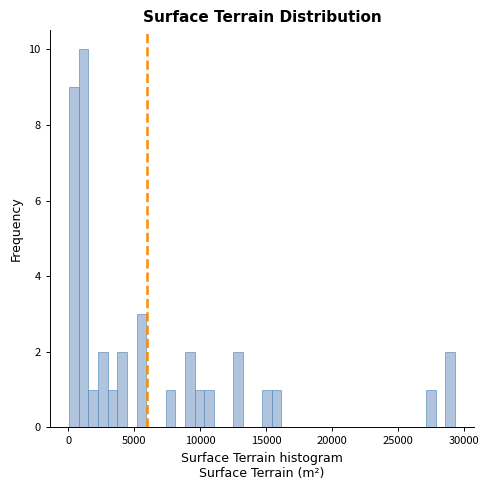

Read against the x-axis, roughly where is the centre of the tallest bar?

1000